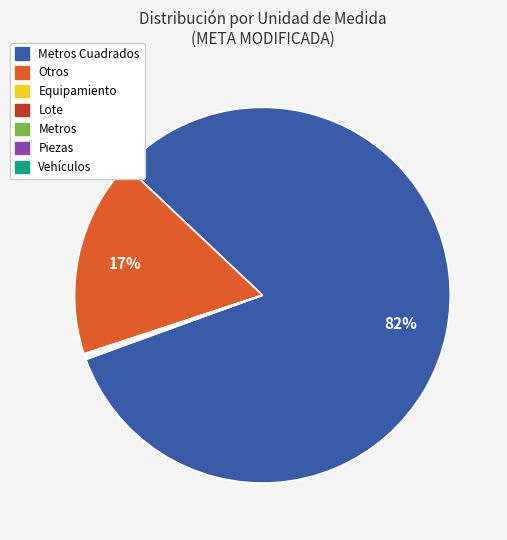

To the nearest percent, what is the average slice percentage?

14%